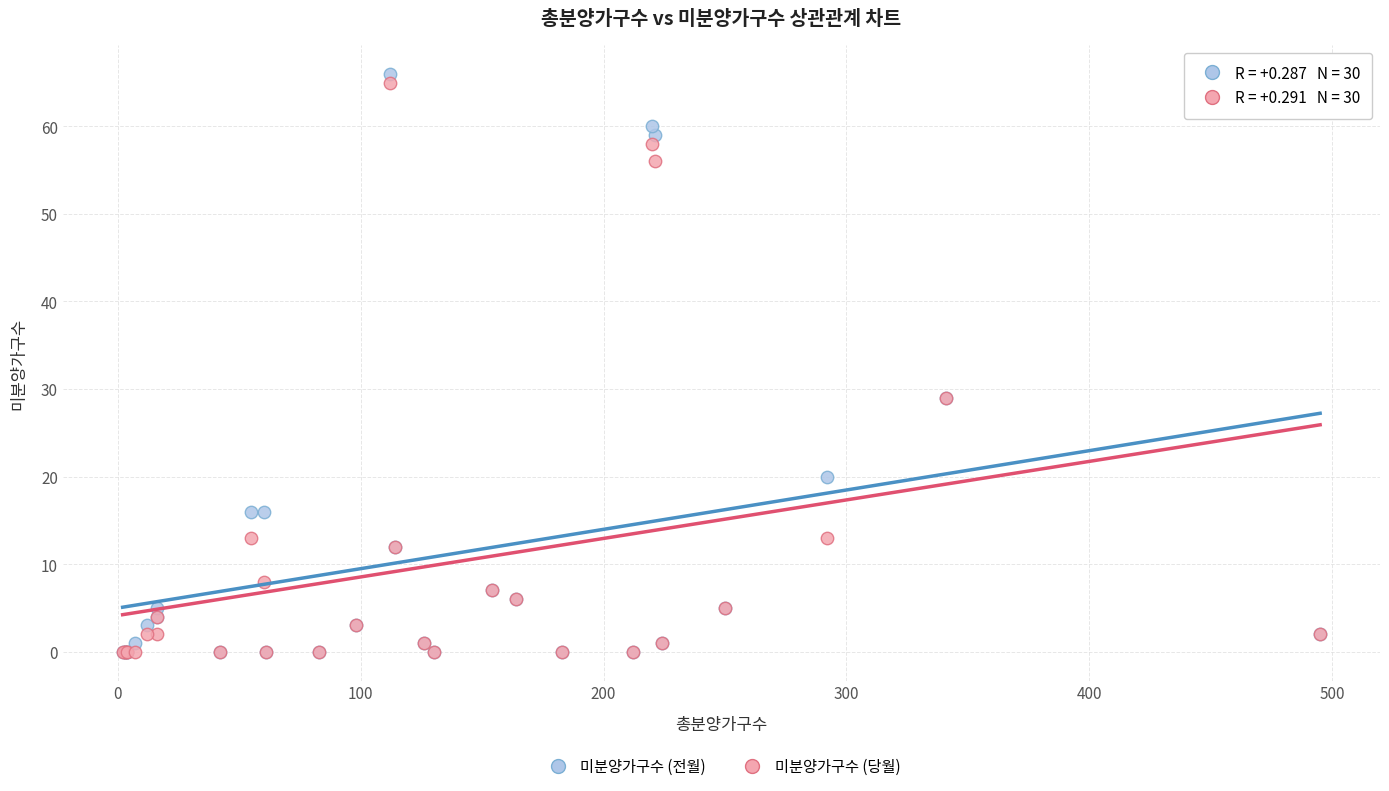

What are all the series names shown in the legend?

미분양가구수 (전월), 미분양가구수 (당월)